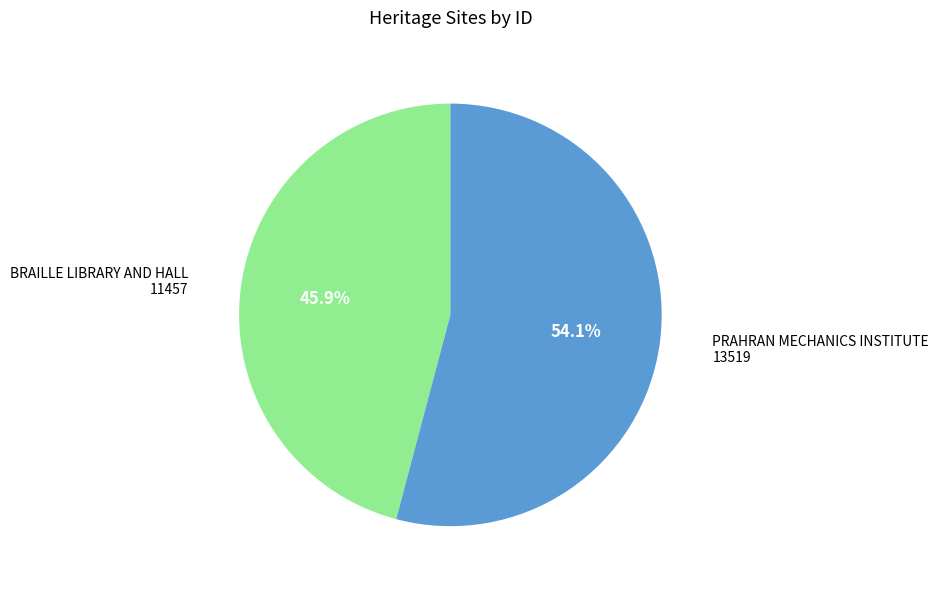

How much of the chart is everything except BRAILLE LIBRARY AND HALL?

54.1%